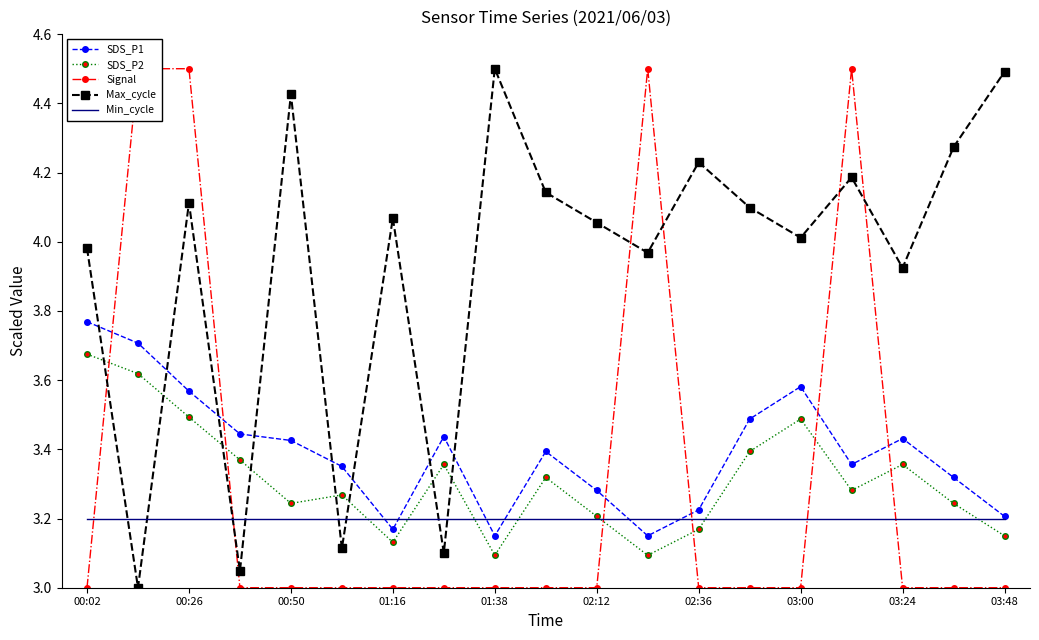

What position from the left is 17?

18